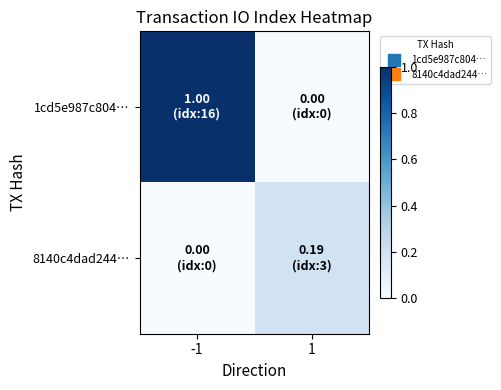

Reading left to right, transcribe all the data shown in this chart.

1cd5e987c804…: -1=1.0	1=0.0
8140c4dad244…: -1=0.0	1=0.2